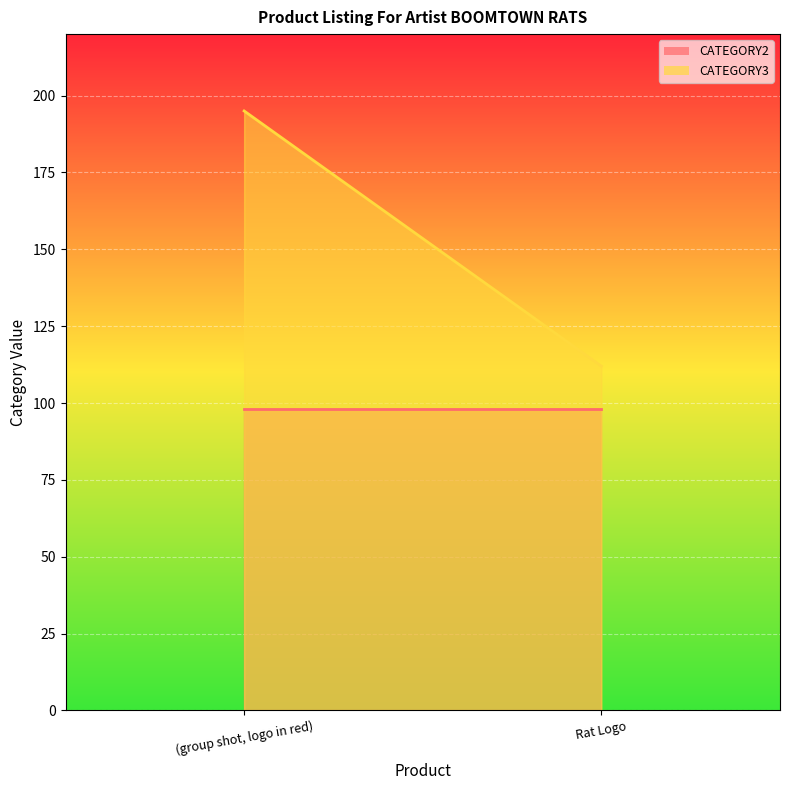

List the series in order of their peak value, lowest first.

CATEGORY2 line, CATEGORY3 line